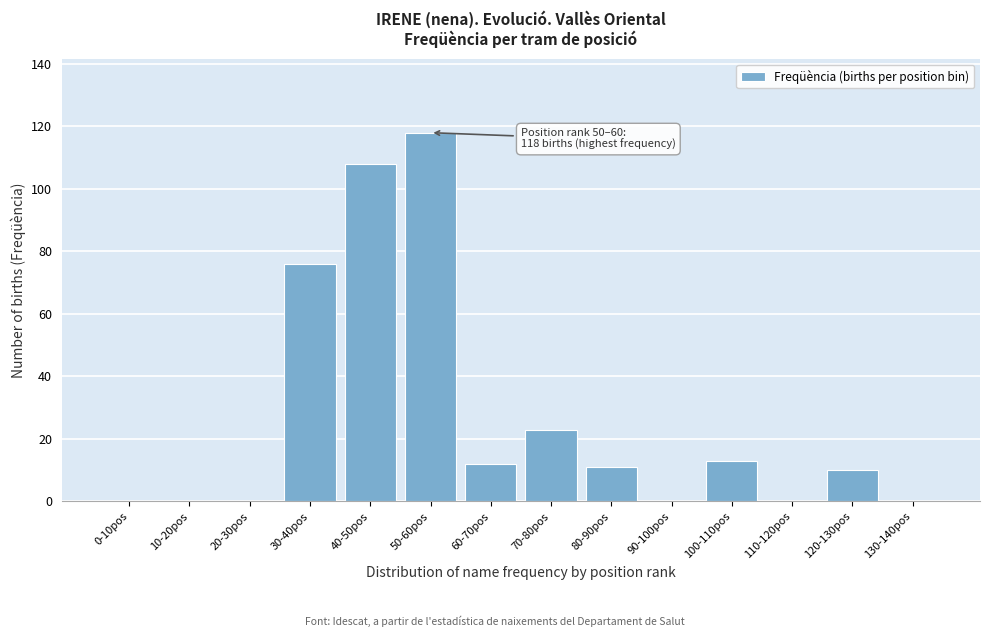

Reading left to right, transcribe all the data shown in this chart.

0-10pos=0	10-20pos=0	20-30pos=0	30-40pos=76	40-50pos=108	50-60pos=118	60-70pos=12	70-80pos=23	80-90pos=11	90-100pos=0	100-110pos=13	110-120pos=0	120-130pos=10	130-140pos=0